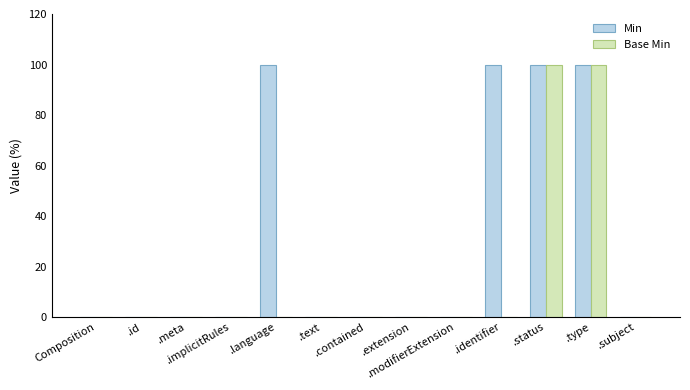

Reading left to right, extract all data points from this chart.

Min: Composition=0	.id=0	.meta=0	.implicitRules=0	.language=100	.text=0	.contained=0	.extension=0	.modifierExtension=0	.identifier=100	.status=100	.type=100	.subject=0
Base Min: Composition=0	.id=0	.meta=0	.implicitRules=0	.language=0	.text=0	.contained=0	.extension=0	.modifierExtension=0	.identifier=0	.status=100	.type=100	.subject=0